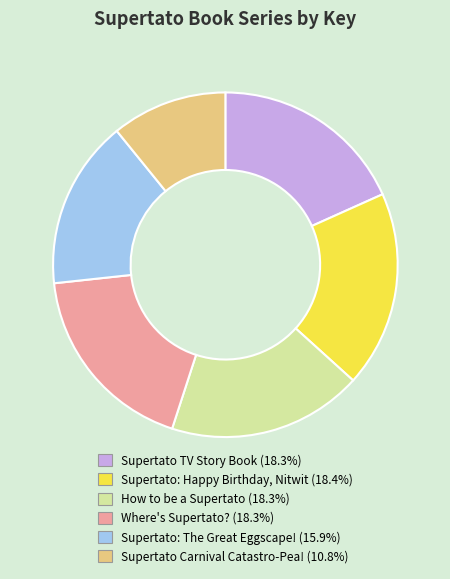

Does any single category account for the majority?

No